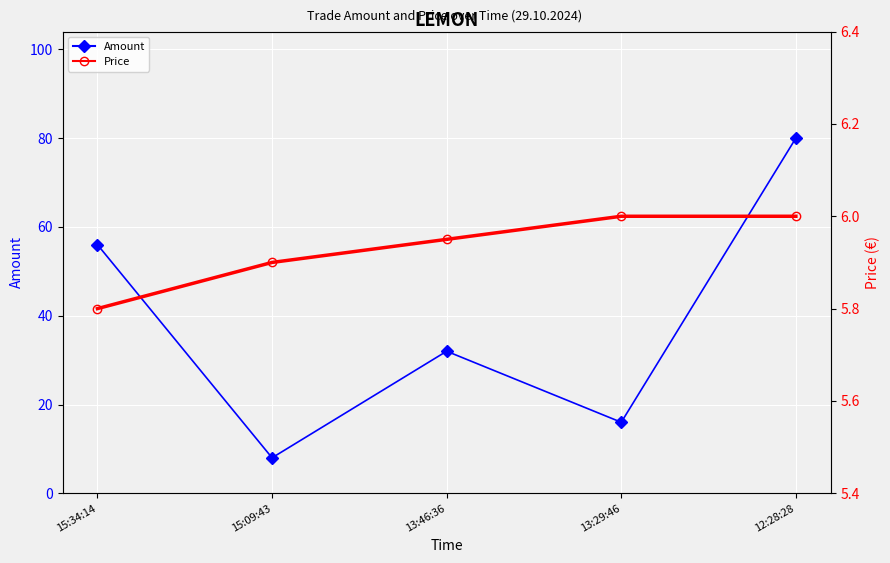

Reading right to left, list all the values displayed in this chart.

Amount: 12:28:28=80.0	13:29:46=16.0	13:46:36=32.0	15:09:43=8.0	15:34:14=56.0
Price: 12:28:28=6.0	13:29:46=6.0	13:46:36=6.0	15:09:43=5.9	15:34:14=5.8